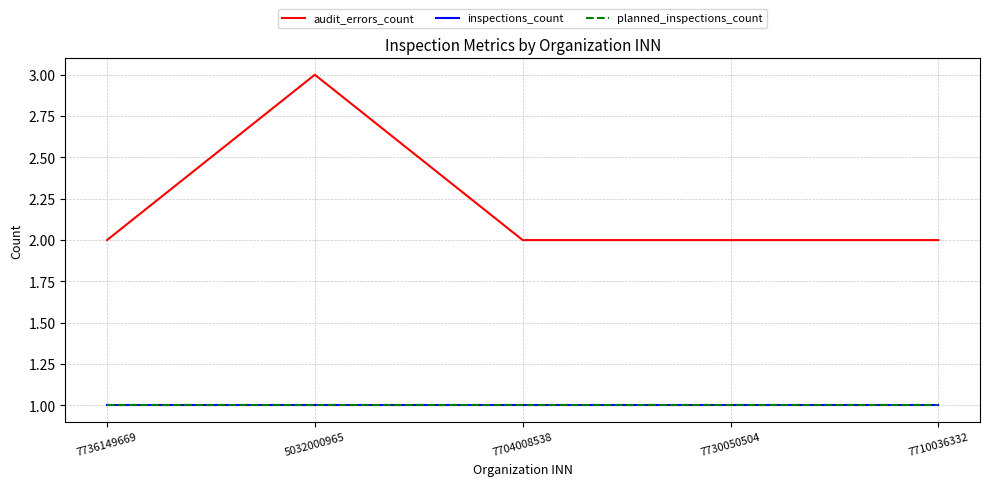

True or false: inspections_count has a value of 1 at 7710036332.

True